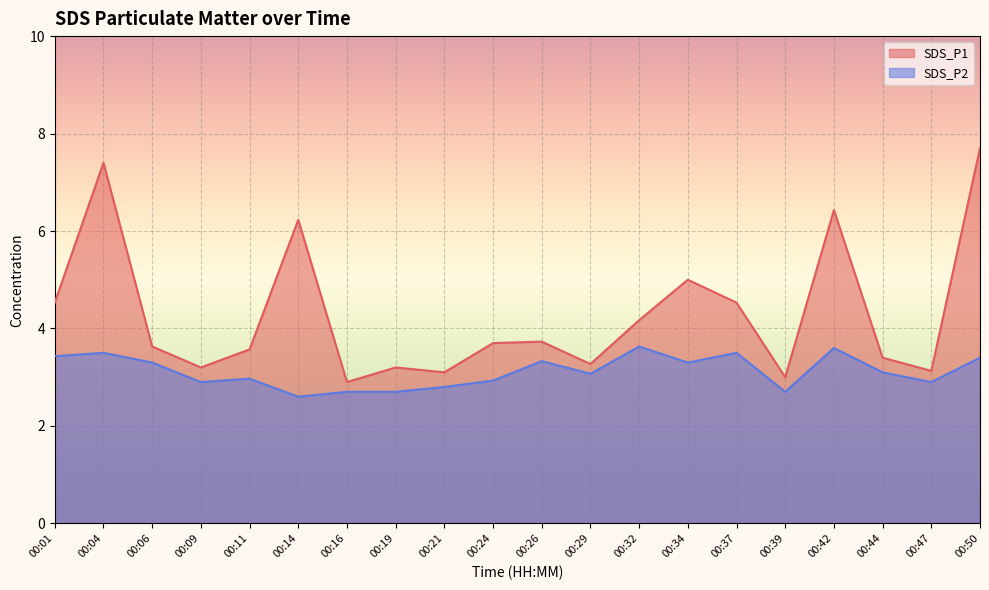

How many data points does each series have?

20